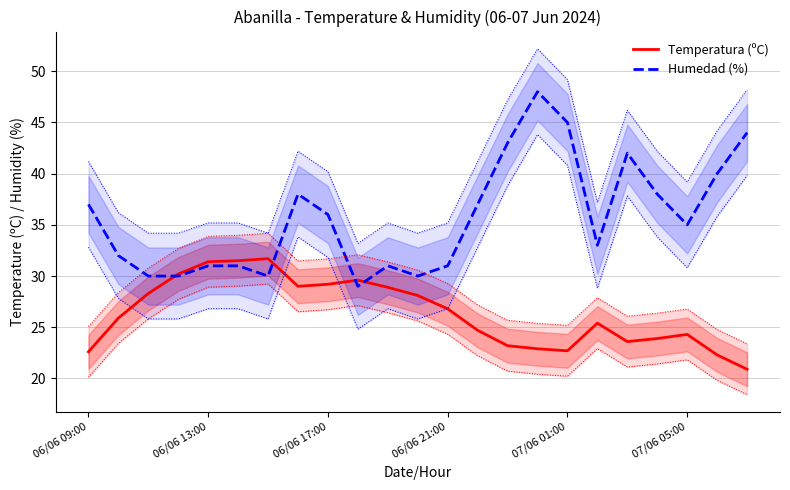

What are all the series names shown in the legend?

Temperatura (ºC), Humedad (%)